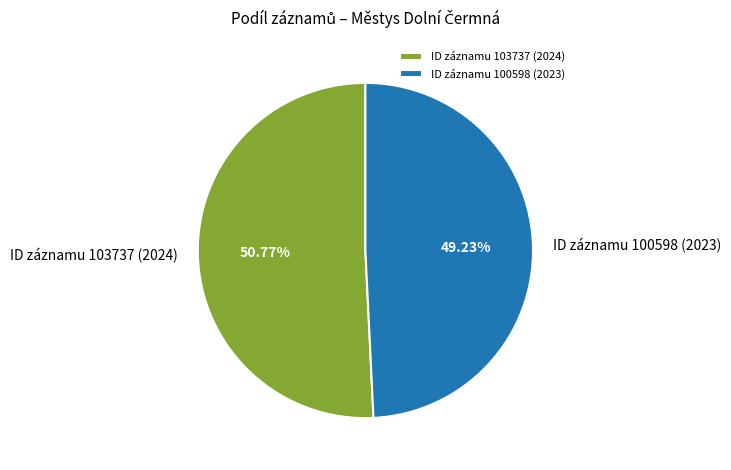

Is there any slice that represents more than half of the pie?

Yes